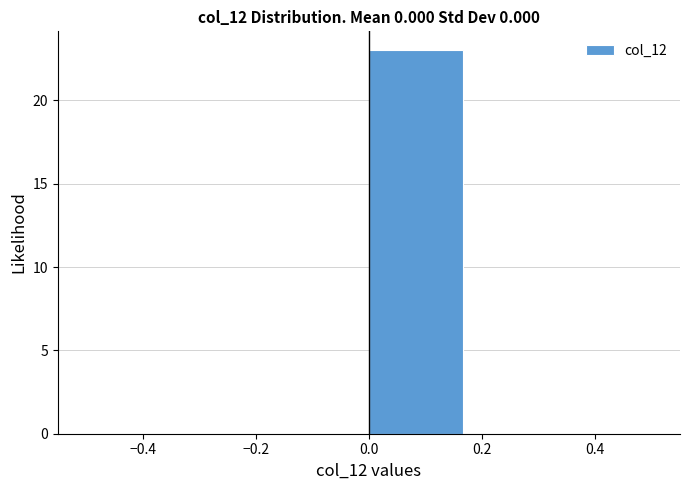

Reading left to right, transcribe this chart: for each bar, give the range it covers on the x-axis and its height. Neither the bar edges nor the heights are printed on the chart, so give them approximately, as read against the axes.

-0.50 to -0.34: 0
-0.34 to -0.16: 0
-0.16 to 0.00: 0
0.00 to 0.16: 23
0.16 to 0.34: 0
0.34 to 0.50: 0